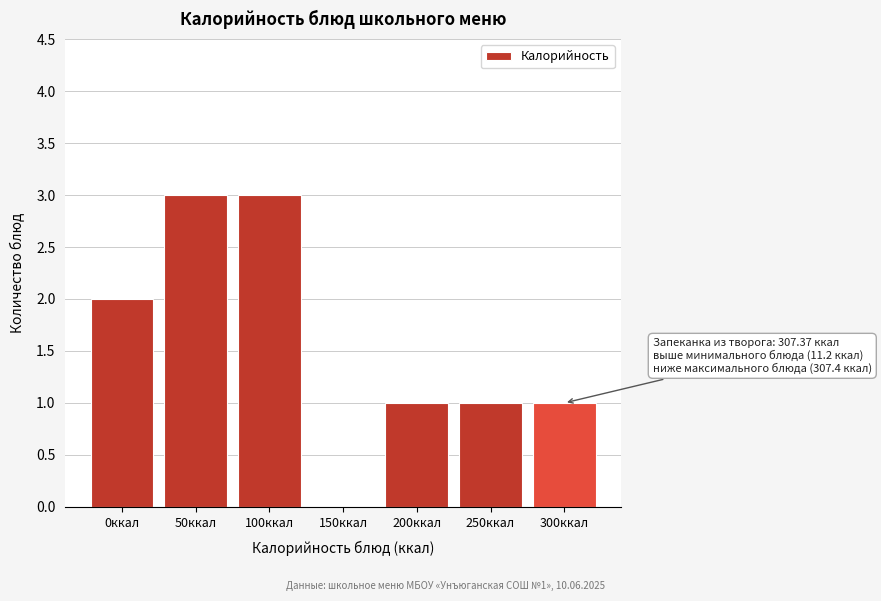

Reading right to left, what are all the values shown in this chart?

300ккал=1	250ккал=1	200ккал=1	150ккал=0	100ккал=3	50ккал=3	0ккал=2